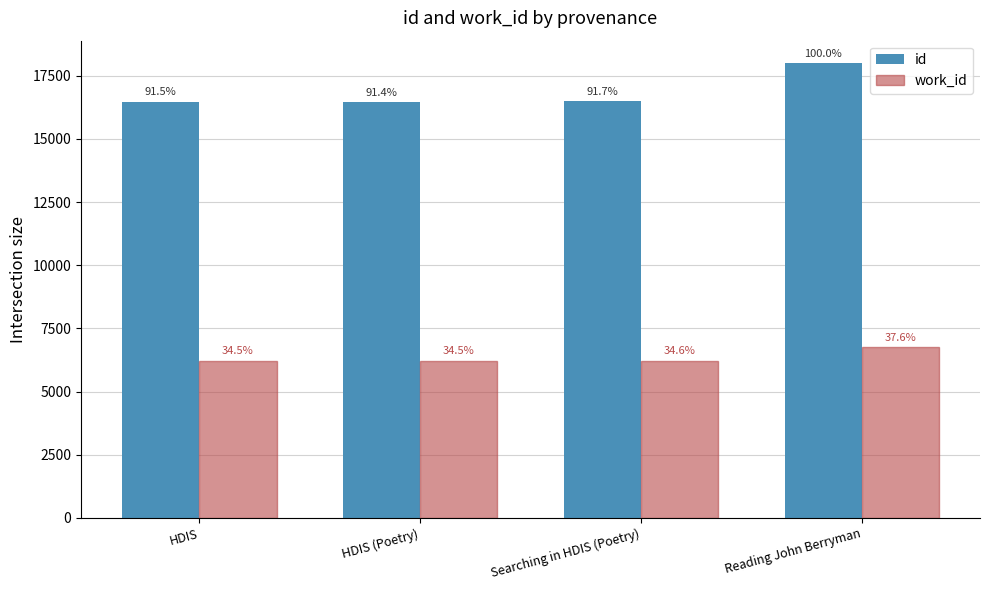

The work_id series shows 6207 at HDIS (Poetry). True or false?

True